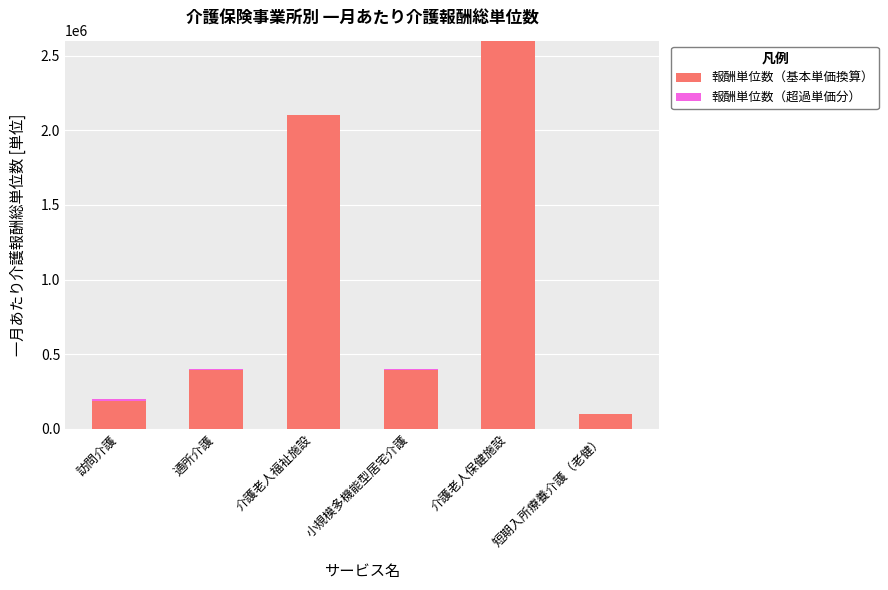

What is the maximum value for 報酬単位数（基本単価換算）?

2600000